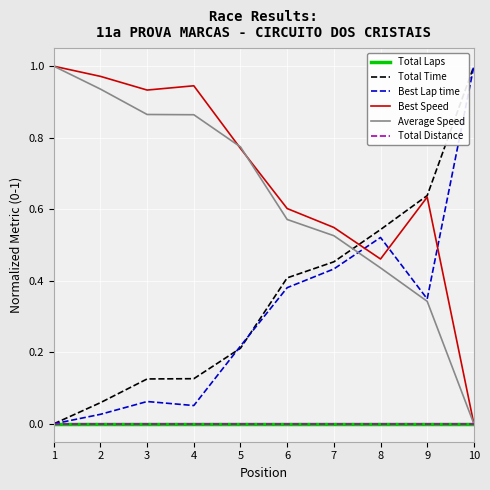

Does the chart display data point markers on the line(s)?

No